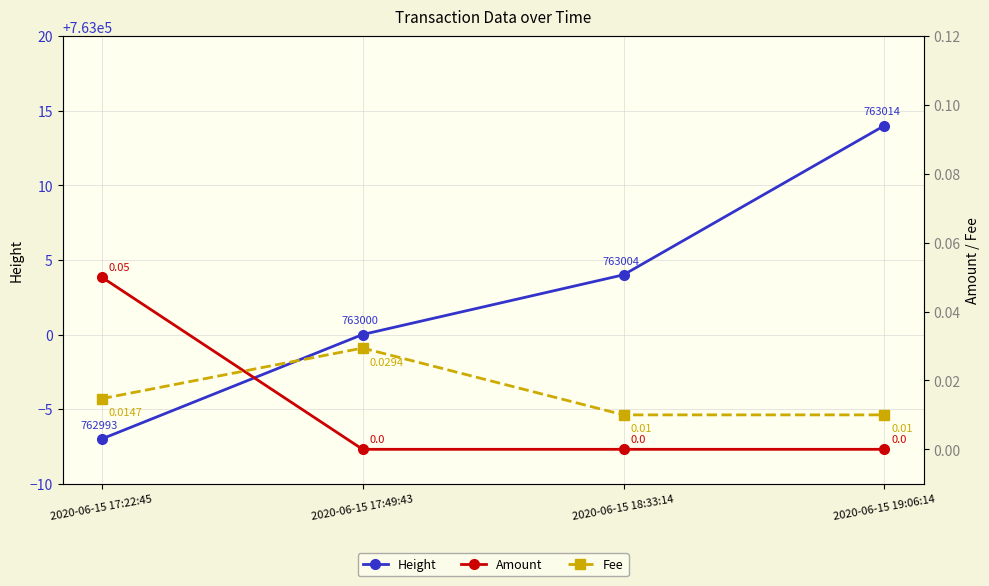

True or false: Height and Fee intersect in this chart.

False